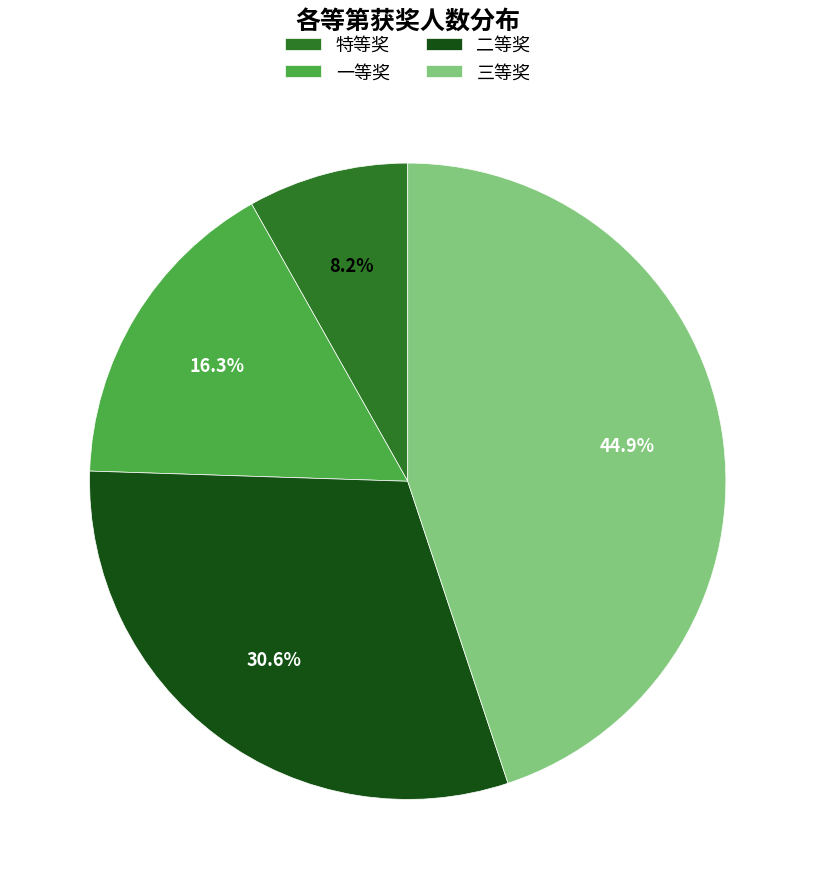

Which slice is the largest?

三等奖